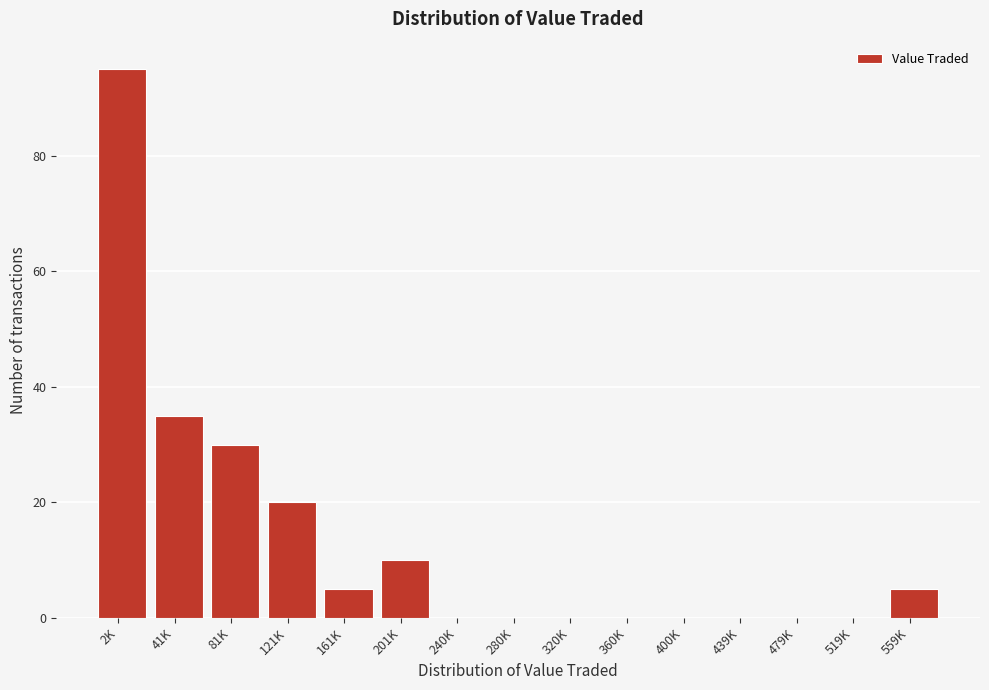

Reading left to right, extract all data points from this chart.

2K=95	41K=35	81K=30	121K=20	161K=5	201K=10	240K=0	280K=0	320K=0	360K=0	400K=0	439K=0	479K=0	519K=0	559K=5